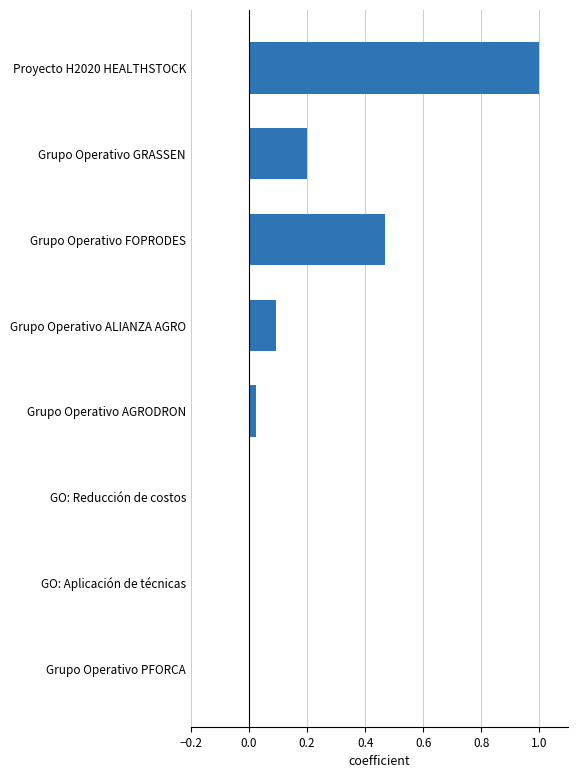

The value at Grupo Operativo GRASSEN is 0.2. True or false?

True